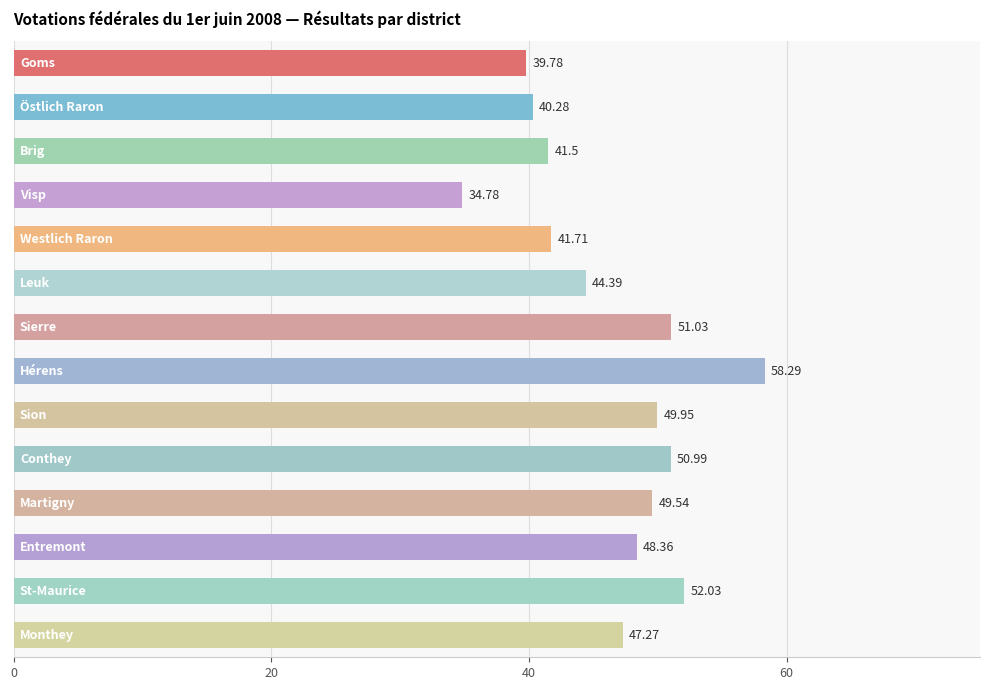

What is the difference between the maximum and minimum values?

23.5